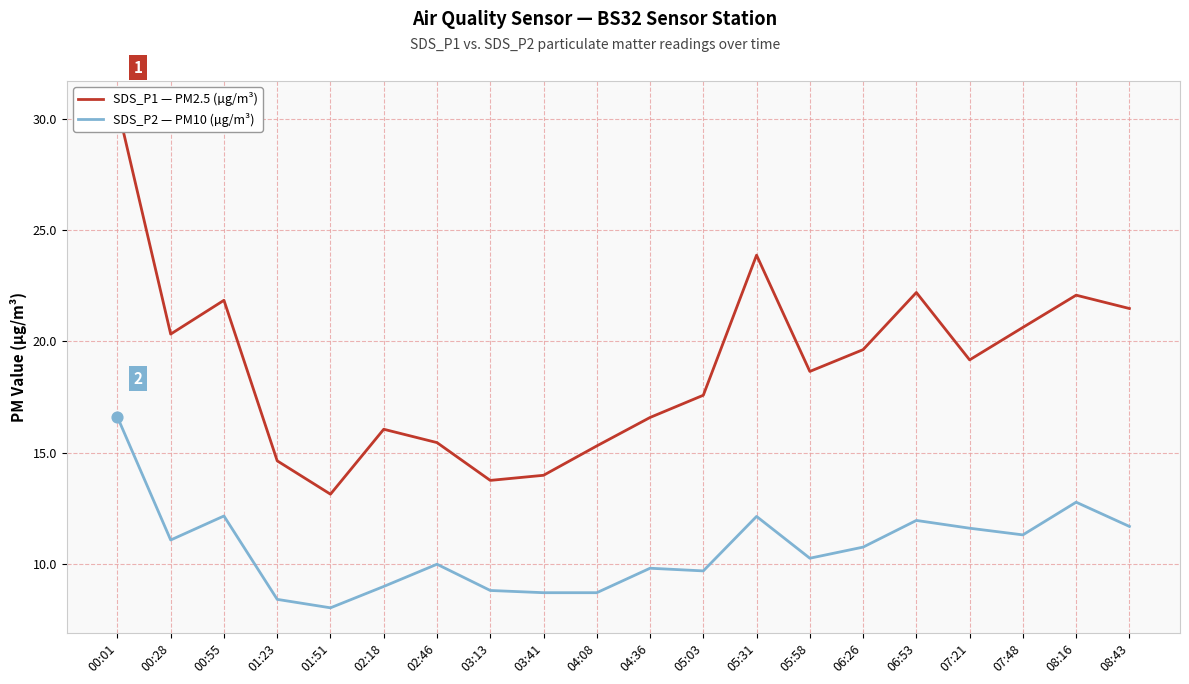

What are all the series names shown in the legend?

SDS_P1 — PM2.5 (µg/m³), SDS_P2 — PM10 (µg/m³)